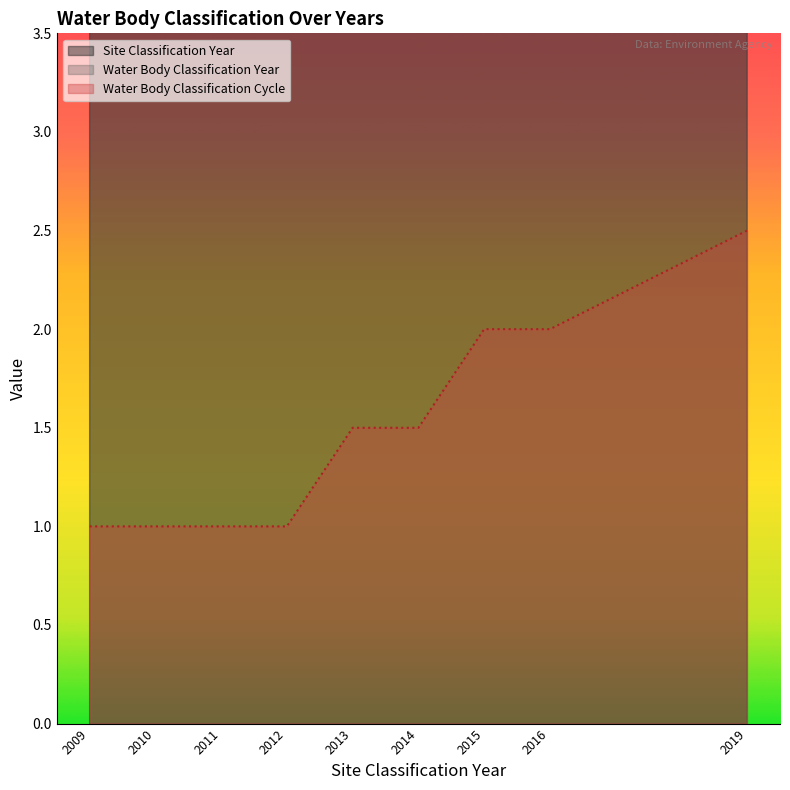

Where does the Water Body Classification Cycle series first go above 2?

2019